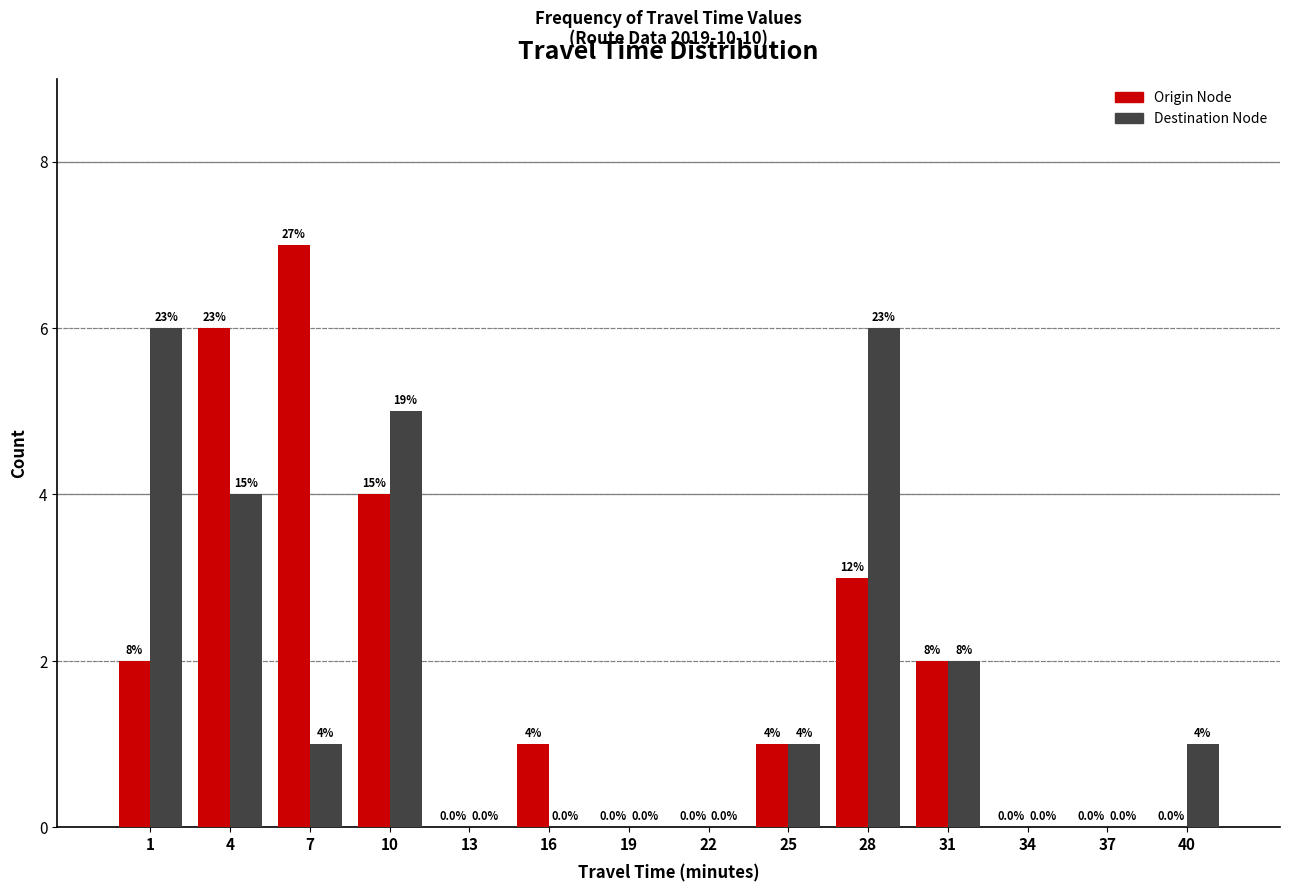

Reading left to right, list all the values displayed in this chart.

Origin Node: 1=2	4=6	7=7	10=4	13=0	16=1	19=0	22=0	25=1	28=3	31=2	34=0	37=0	40=0
Destination Node: 1=6	4=4	7=1	10=5	13=0	16=0	19=0	22=0	25=1	28=6	31=2	34=0	37=0	40=1